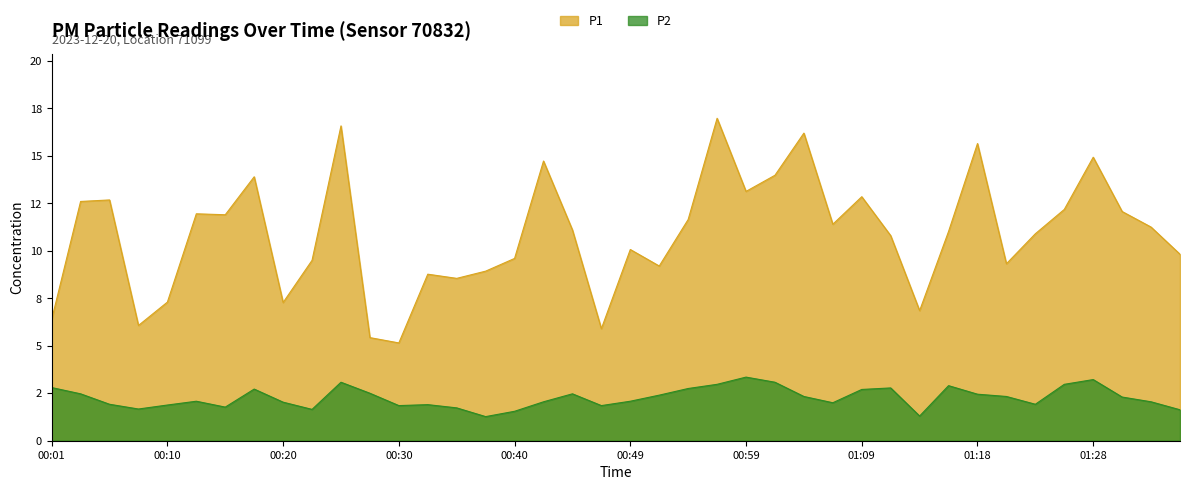

What is the average value of the P1 series?

10.9